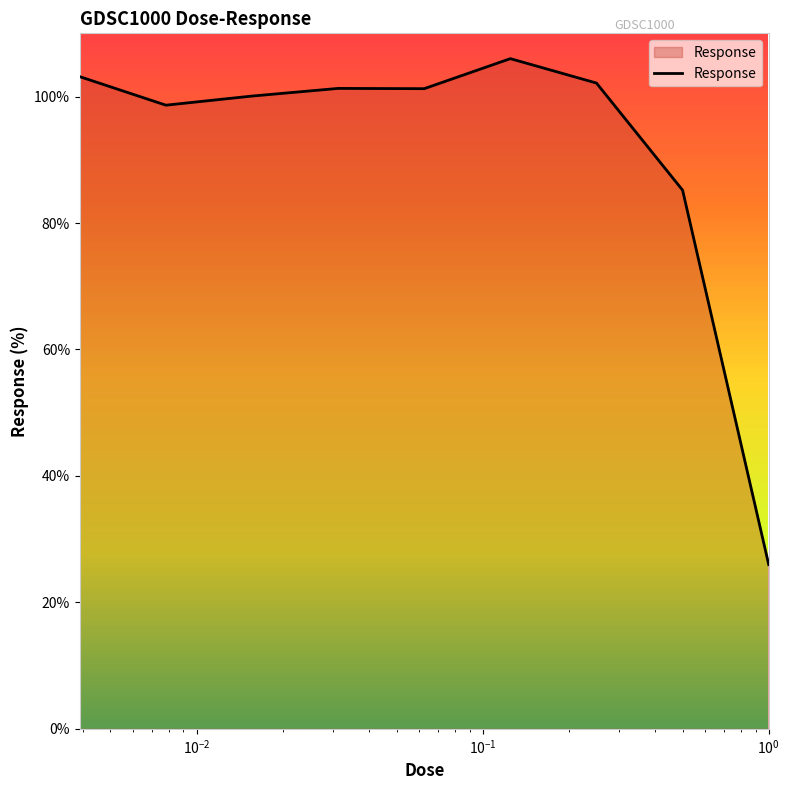

What is the difference between the maximum and minimum values?

80.0